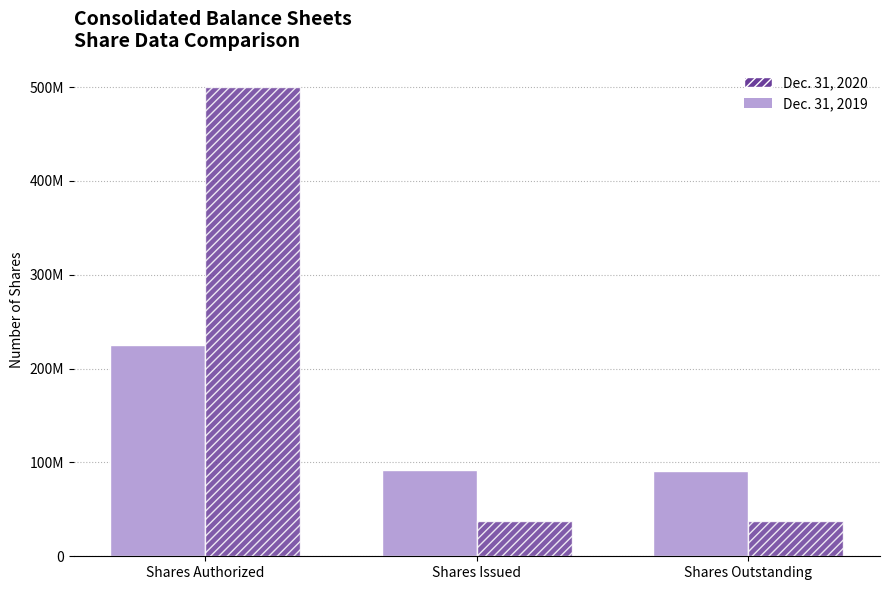

Where does the Dec. 31, 2019 series first go above 91743571?

Shares Authorized